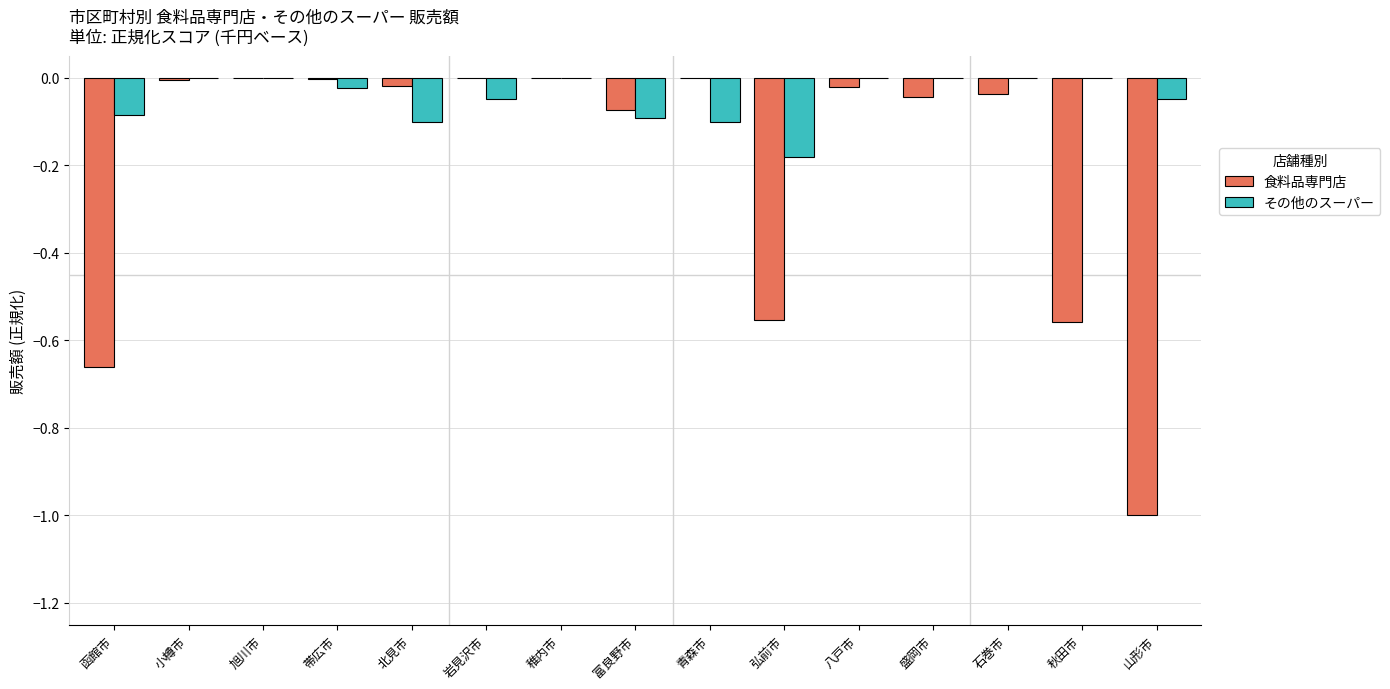

Is the value of その他のスーパー at 青森市 greater than the value of 食料品専門店 at 帯広市?

No